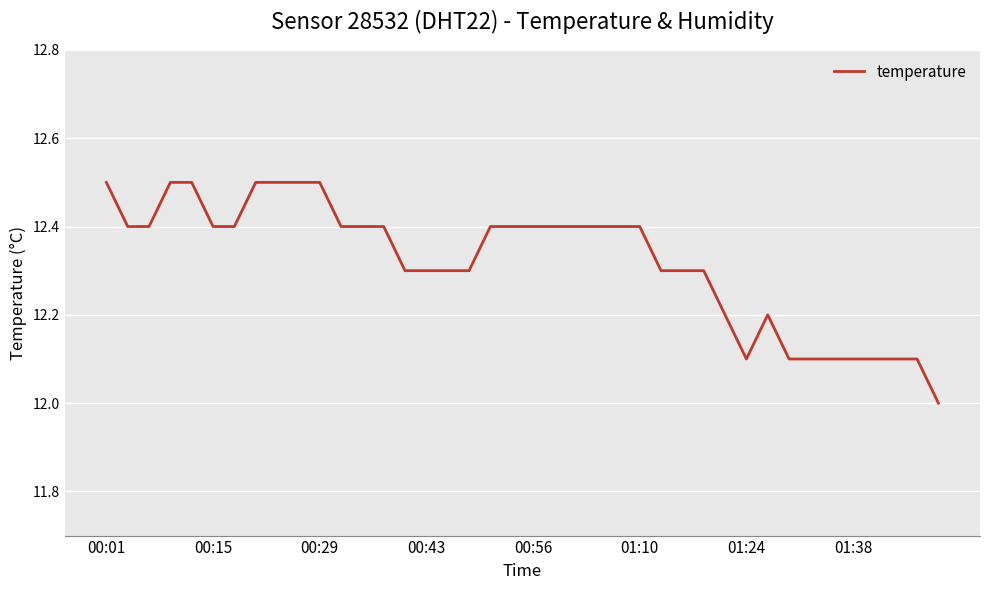

What is the greatest value displayed?

12.5